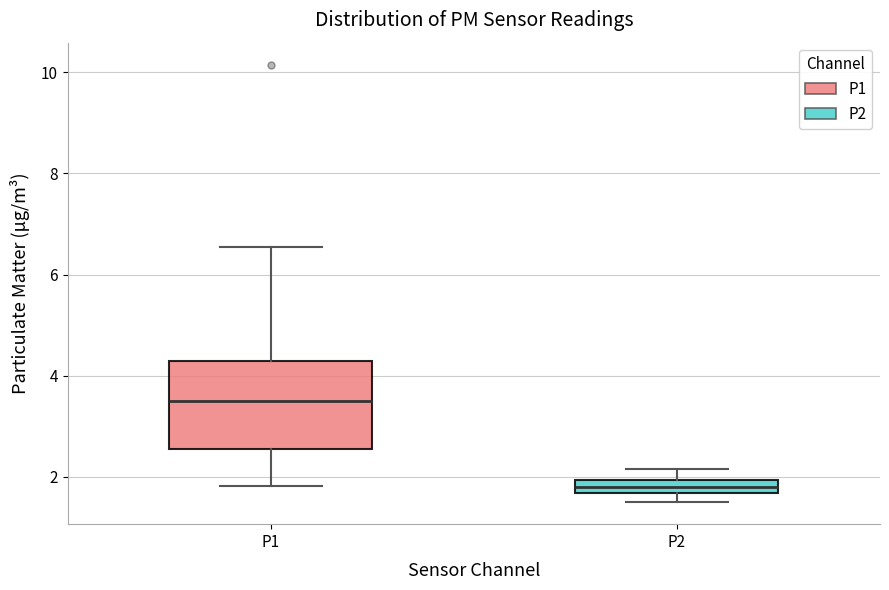

Which box is the tallest, from its lower edge to its upper edge?

P1